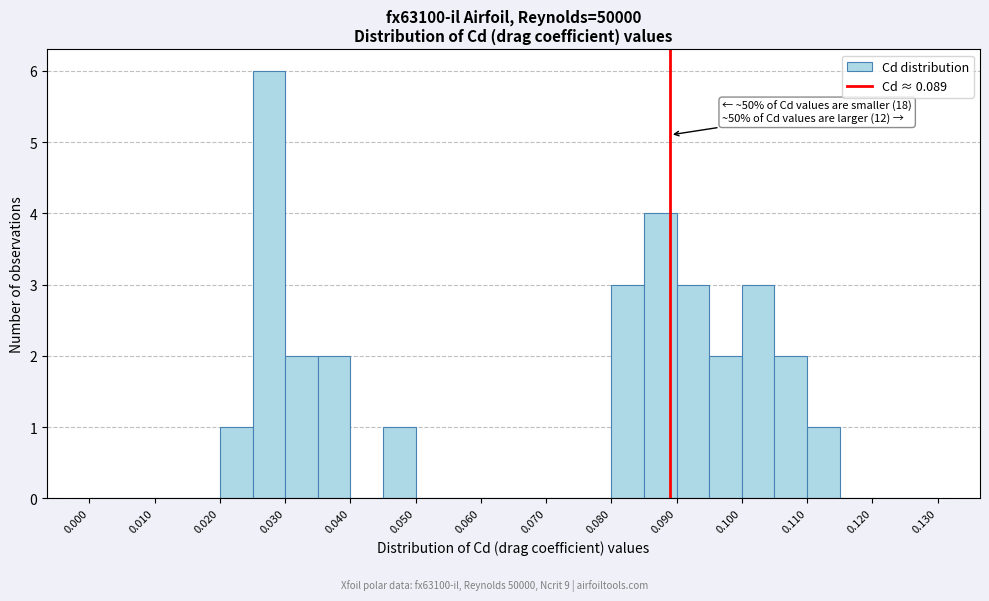

Over which range of the x-axis is the bar tallest?

0.025 to 0.030